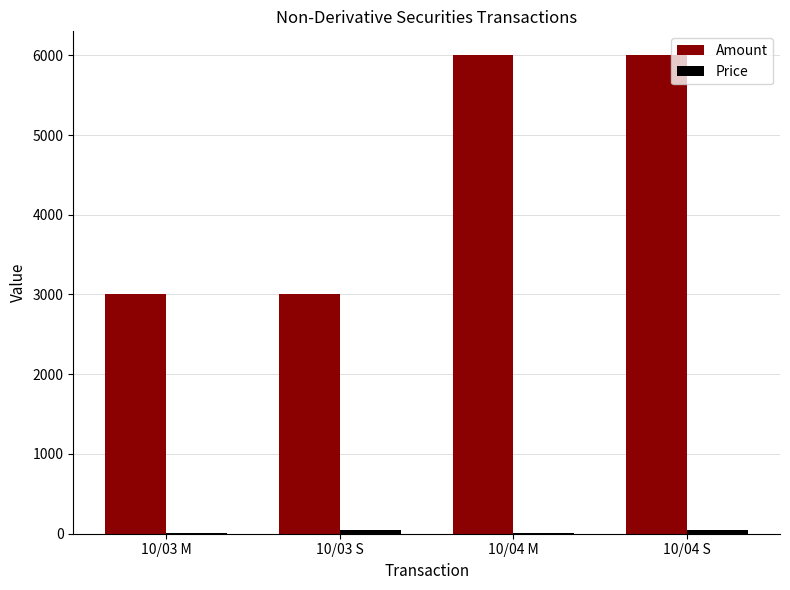

Between 10/03 M and 10/04 M, which series saw the biggest shift?

Amount